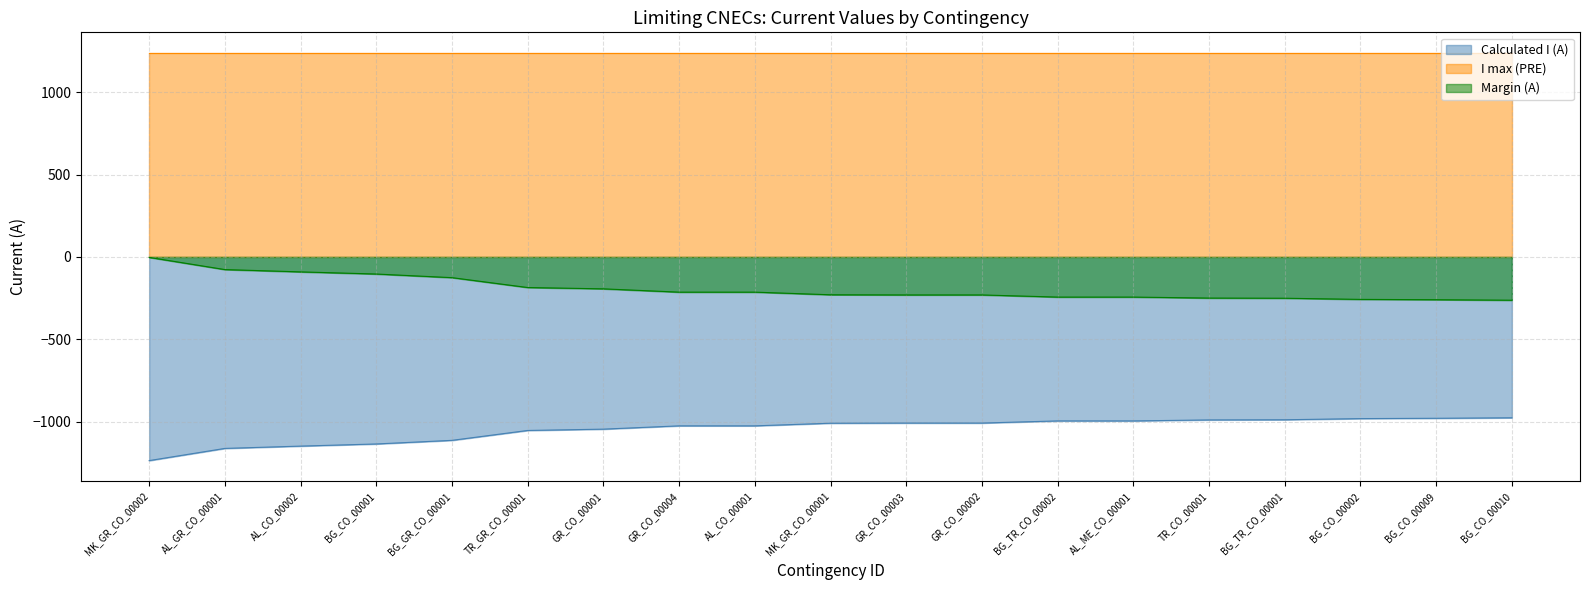

At which label does Margin (A) reach its peak?

MK_GR_CO_00002